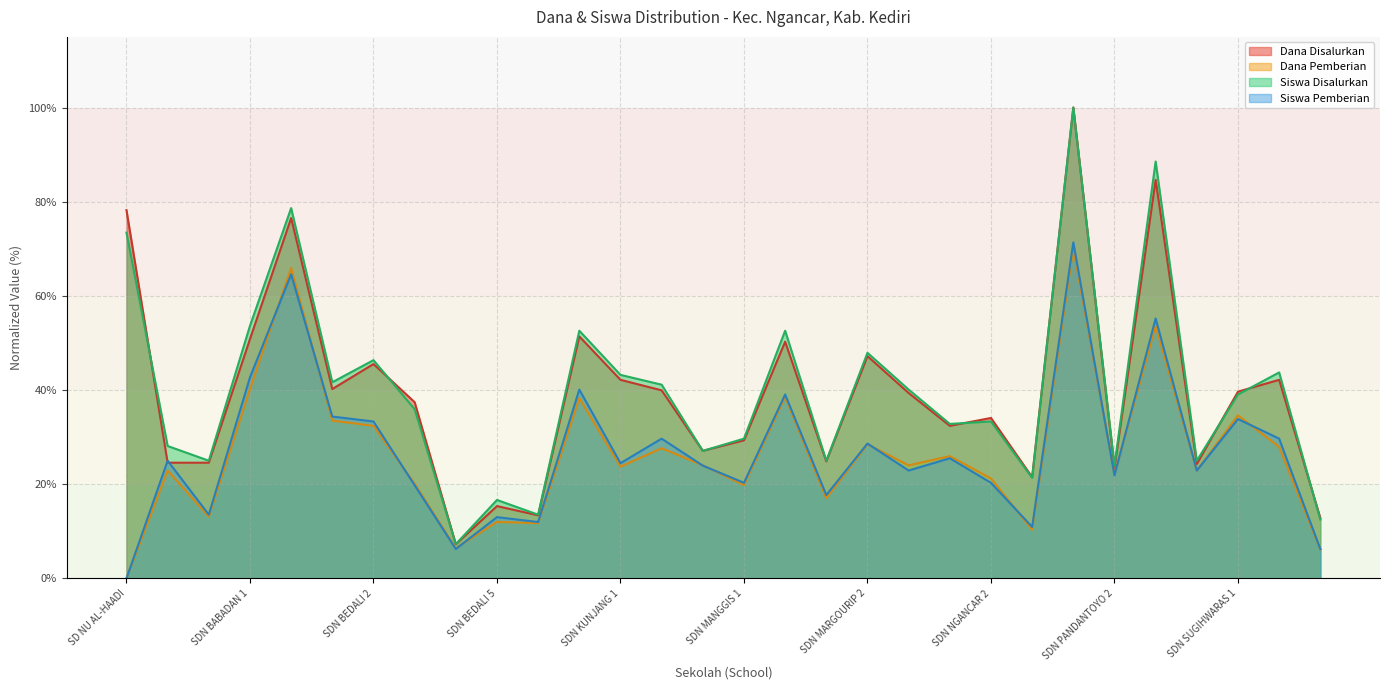

Where is the first local minimum for Dana Pemberian?

SDIT SABILIL MUKMININ